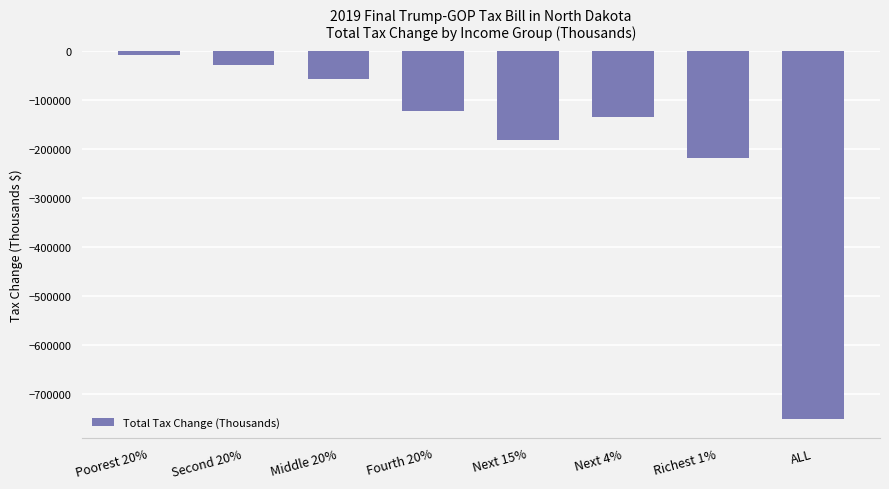

Rank the categories by value from lowest to highest.

ALL, Richest 1%, Next 15%, Next 4%, Fourth 20%, Middle 20%, Second 20%, Poorest 20%